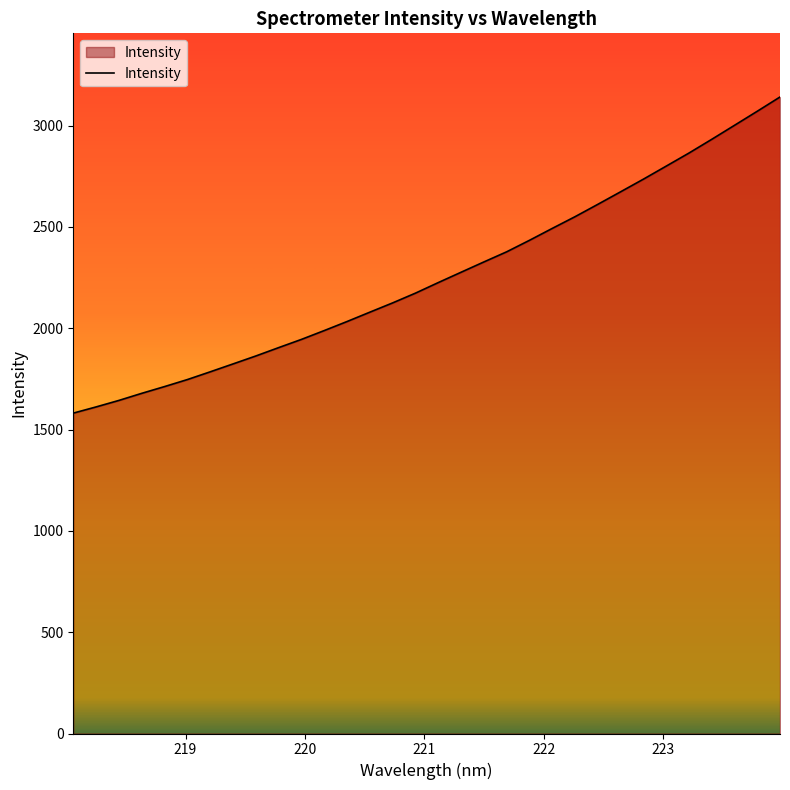

What is the maximum value shown in the chart?

3141.7